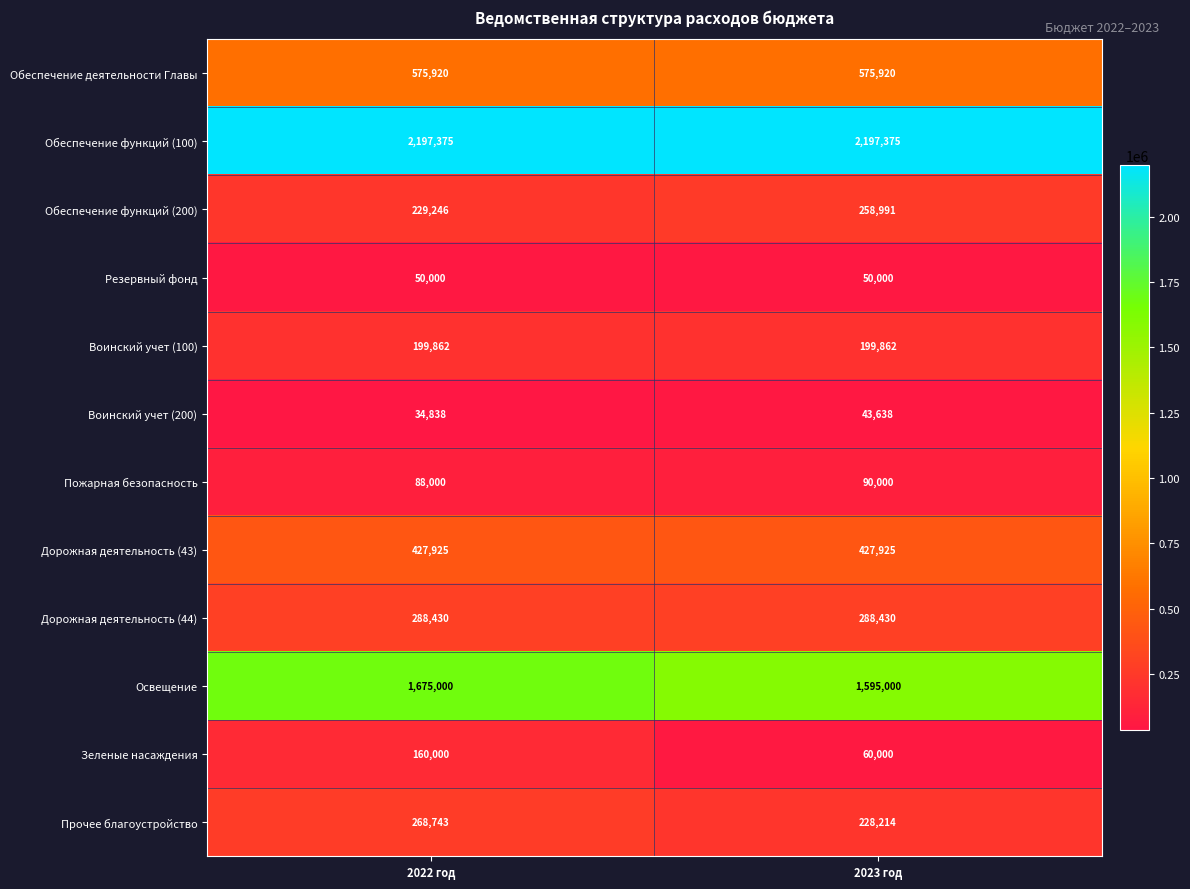

Which series has the largest range (max minus min)?

Зеленые насаждения